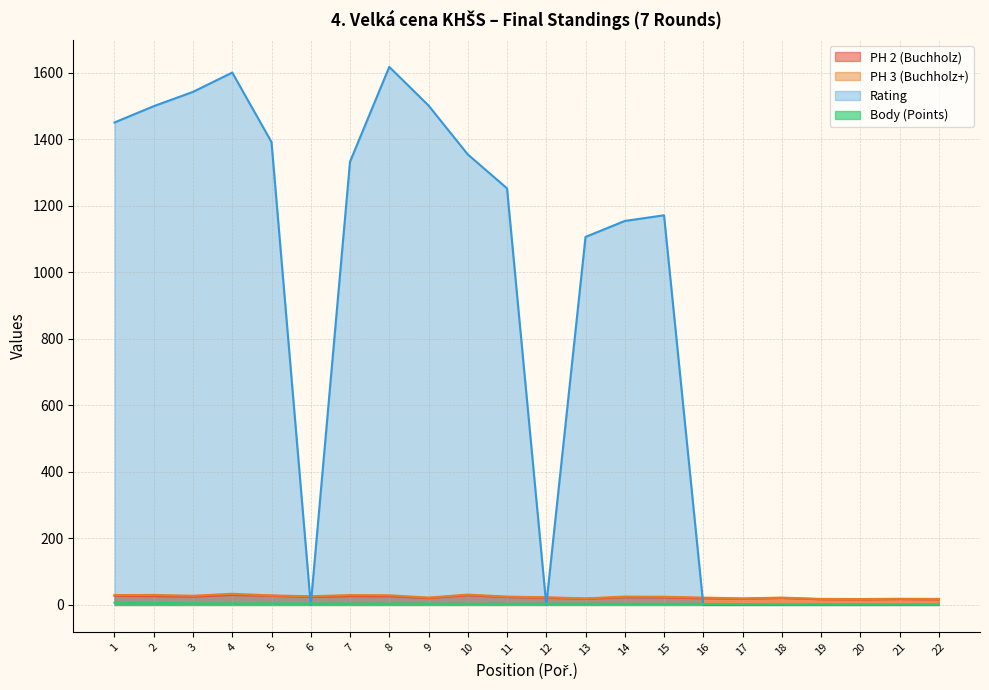

Is it true that Rating equals 0.0 at 18?

True